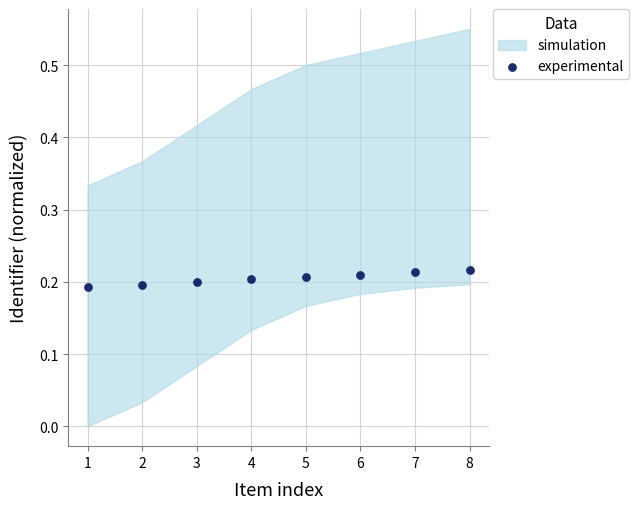

What is the range of X values (max minus min)?

7.0